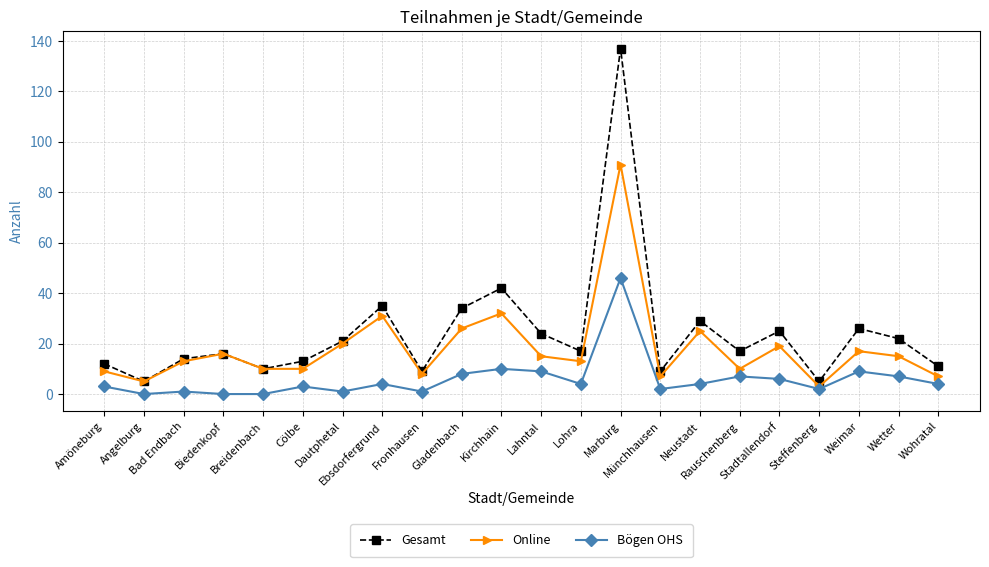

Rank the series at Weimar from lowest to highest value.

Bögen OHS, Online, Gesamt